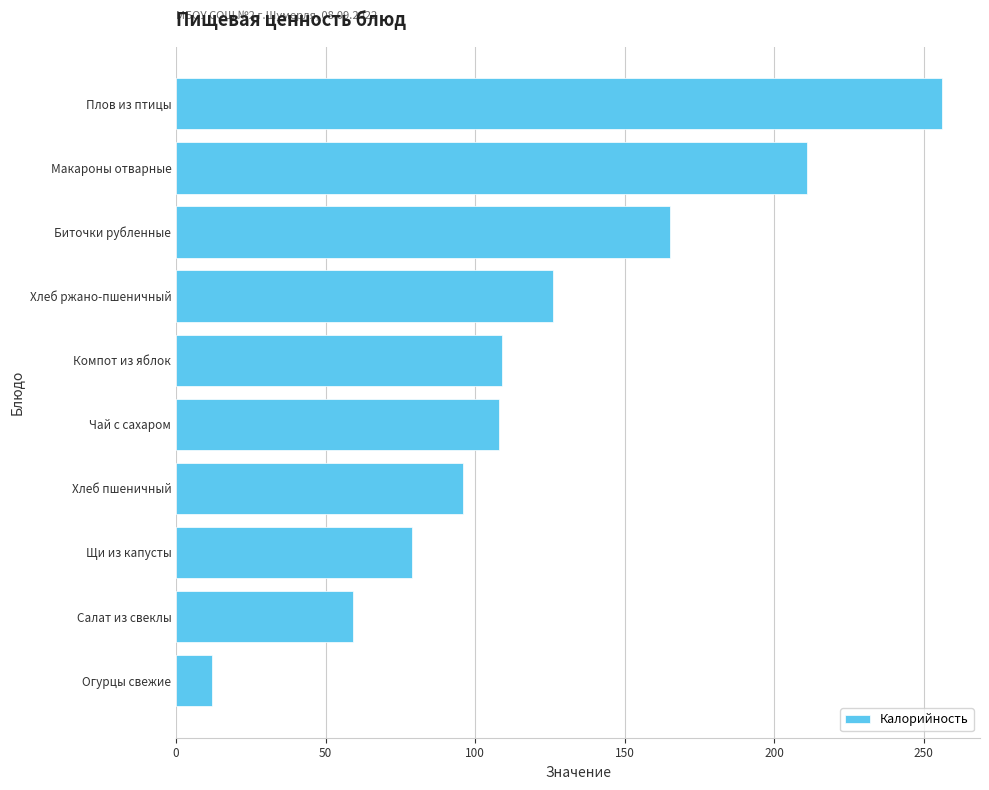

The value at Компот из яблок is 109. True or false?

True